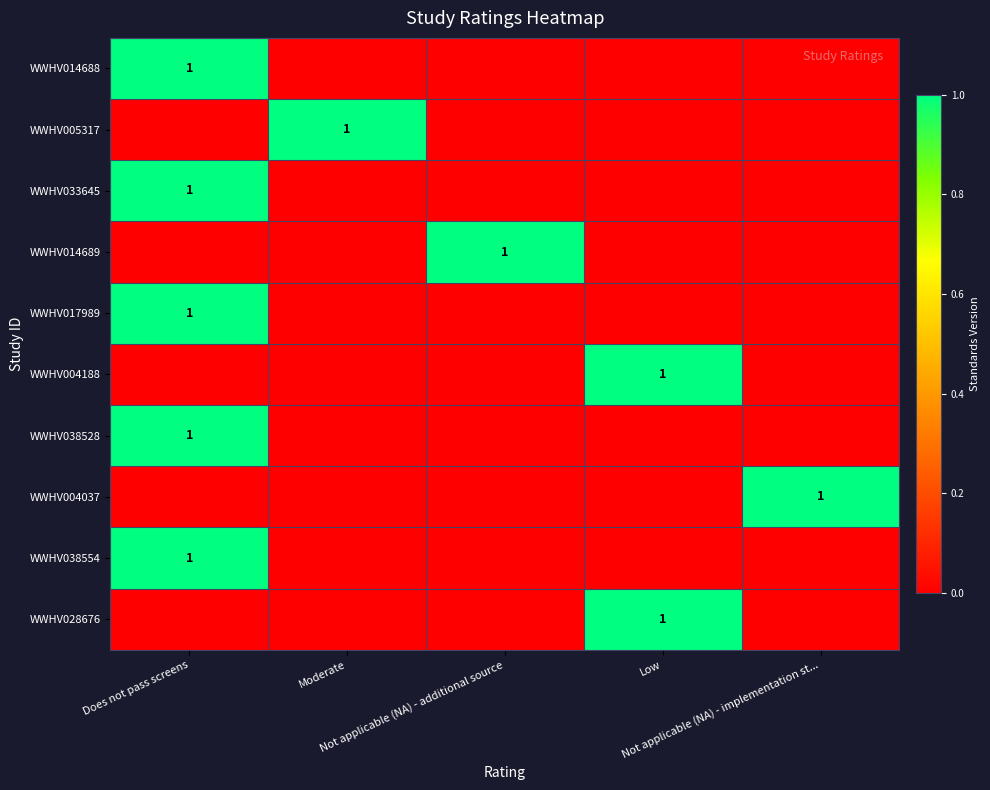

What is the total value across all series at Does not pass screens?

5